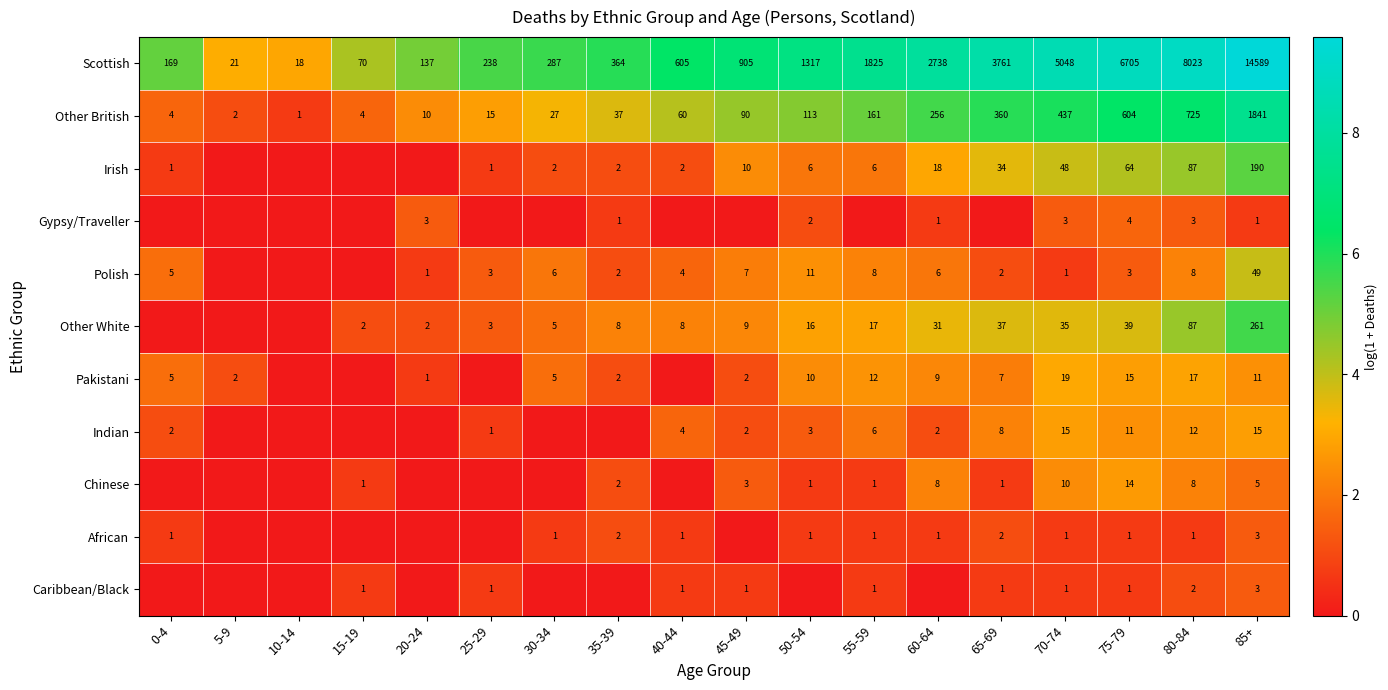

At how many categories does at least one series exceed 1?

18